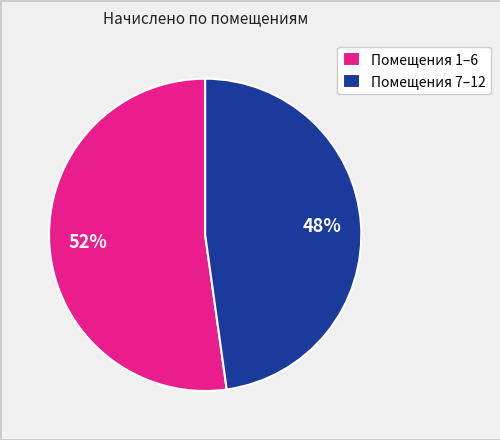

To the nearest percent, what is the difference between the largest and smallest slice percentages?

4%